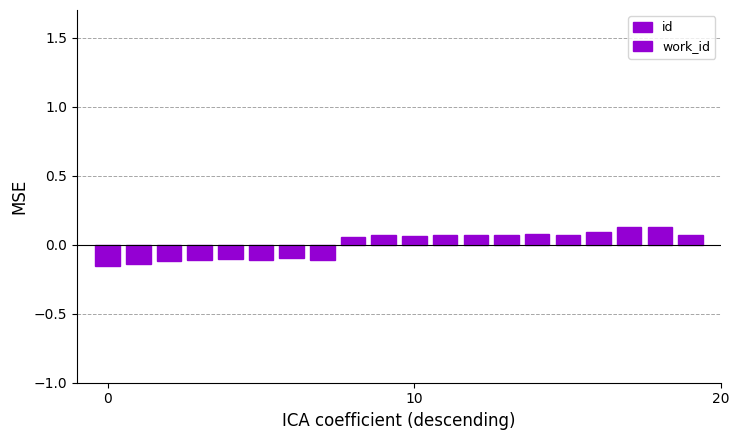

How many data points in id are less than 0?

4